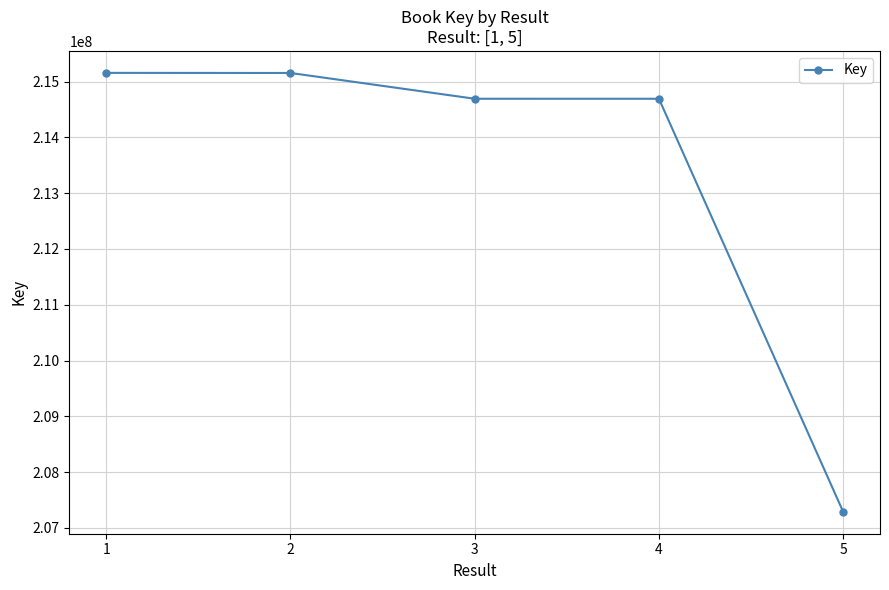

What is the sum of all values?

1066985042